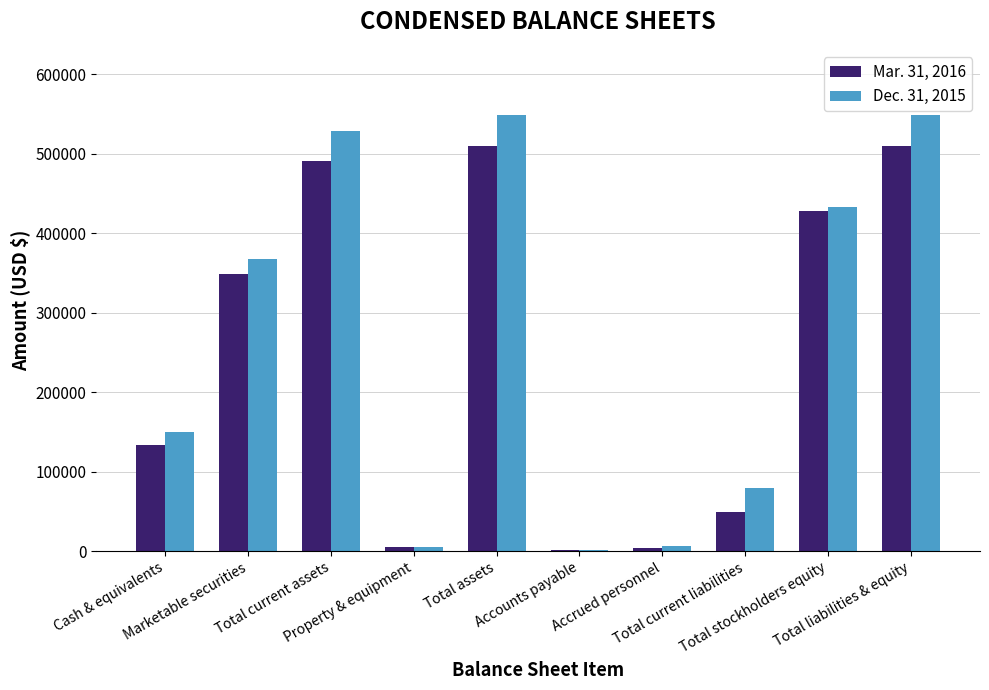

What is the greatest value displayed?

548285